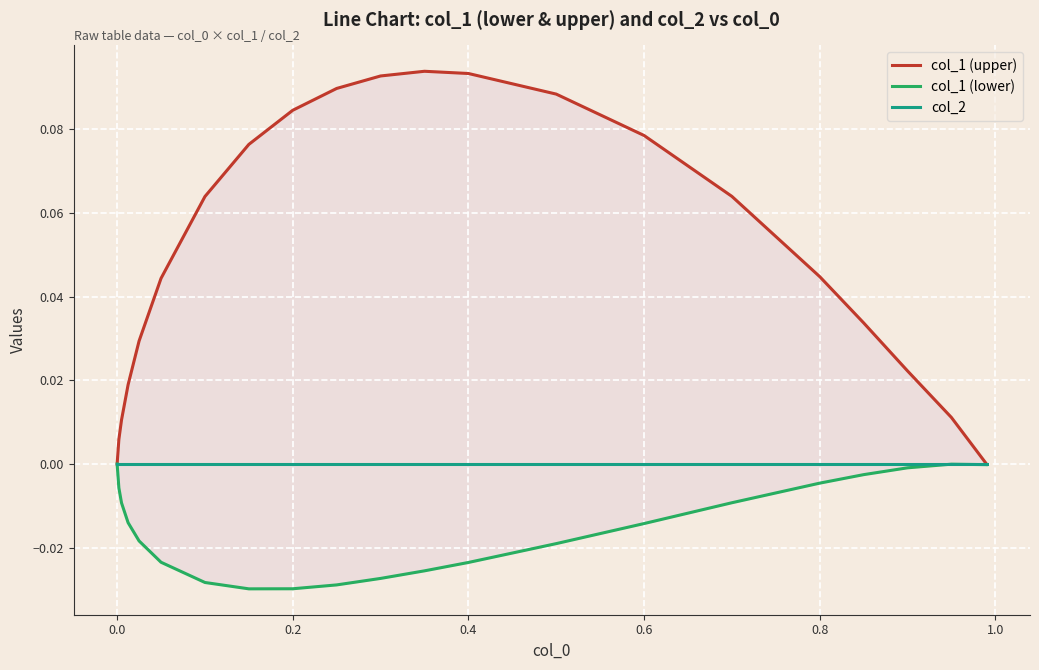

Reading left to right, what are all the values shown in this chart?

col_1 (upper): 0.0	0.0	0.0	0.0	0.0	0.0	0.1	0.1	0.1	0.1	0.1	0.1	0.1	0.1	0.1	0.1	0.0	0.0	0.0	0.0	0.0
col_1 (lower): 0.0	-0.0	-0.0	-0.0	-0.0	-0.0	-0.0	-0.0	-0.0	-0.0	-0.0	-0.0	-0.0	-0.0	-0.0	-0.0	-0.0	-0.0	-0.0	-0.0	-0.0
col_2: 0.0	0.0	0.0	0.0	0.0	0.0	0.0	0.0	0.0	0.0	0.0	0.0	0.0	0.0	0.0	0.0	0.0	0.0	0.0	0.0	0.0